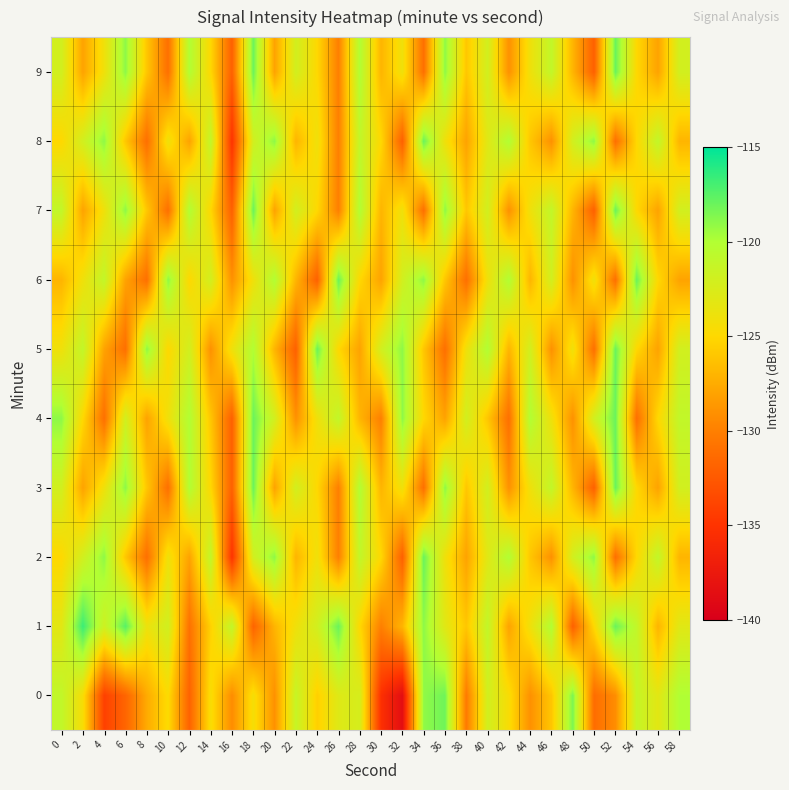

What is the total value across all series at 18?

-1216.1